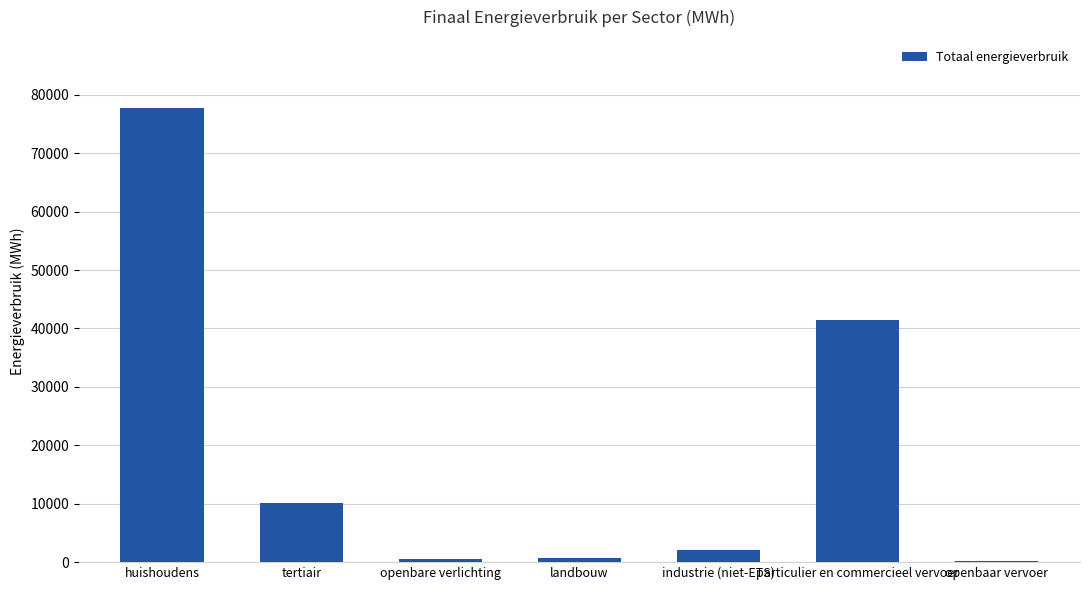

True or false: the data shows 2081.0 at industrie (niet-ETS).

True